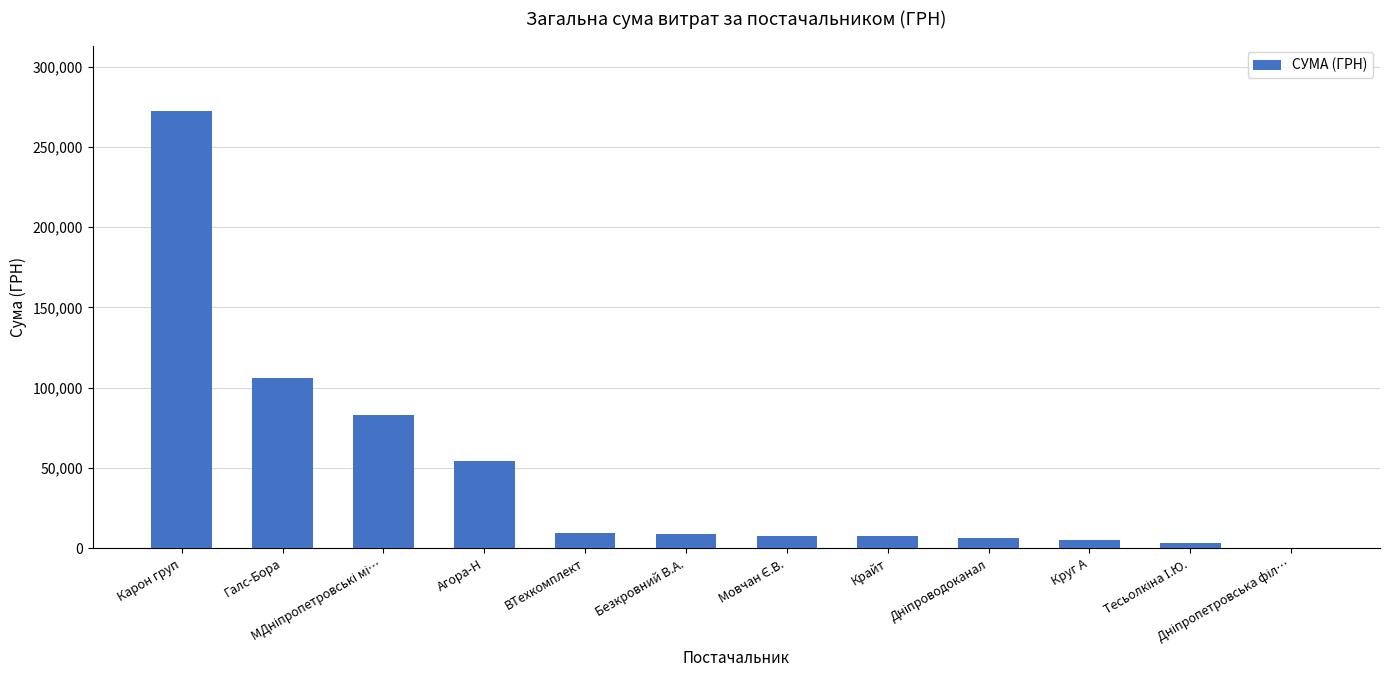

Which category has the highest value across all series?

Карон груп